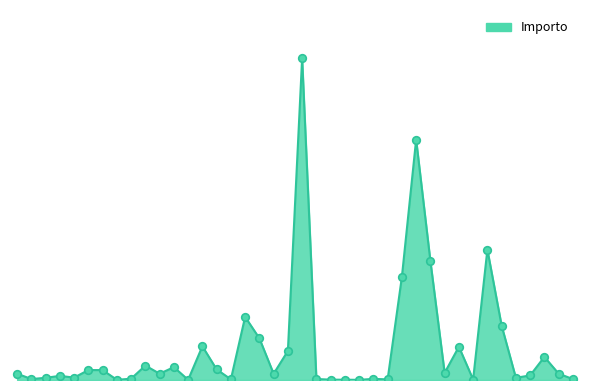

Is this an area chart (filled region under the line)?

Yes